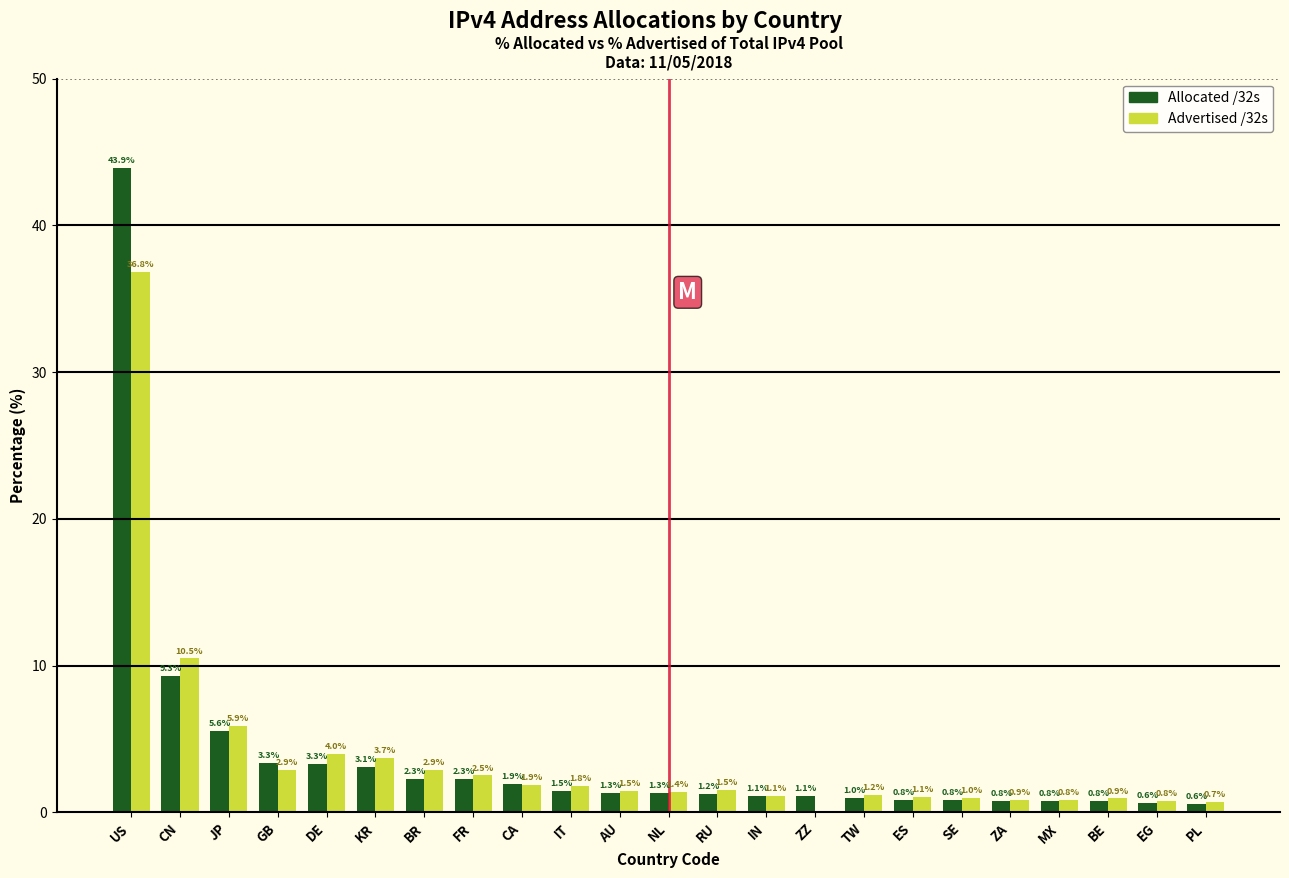

The value of Allocated /32s at RU is 1.2. True or false?

True